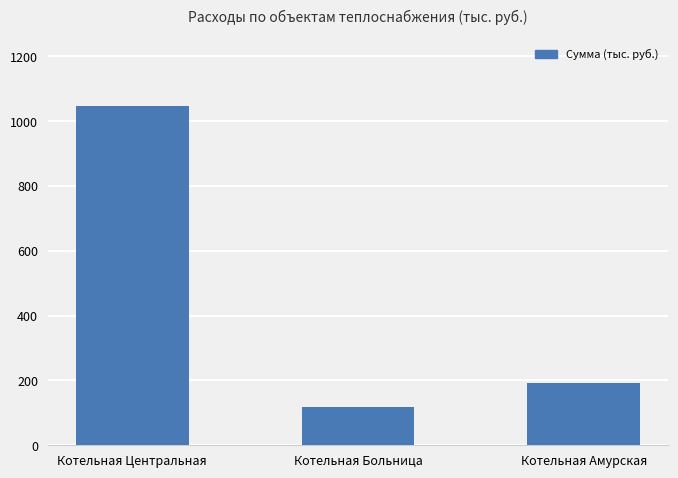

What position from the left is Котельная Амурская?

3